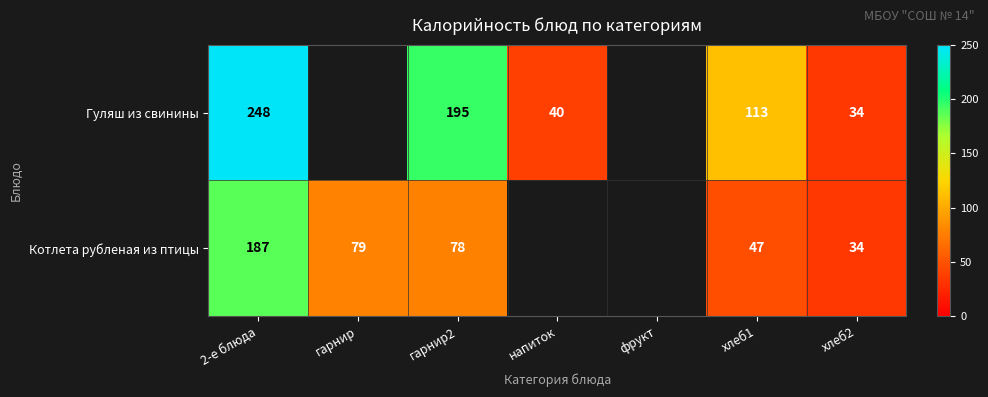

At 2-е блюда, list the series in order from smallest to largest.

Котлета рубленая из птицы, Гуляш из свинины